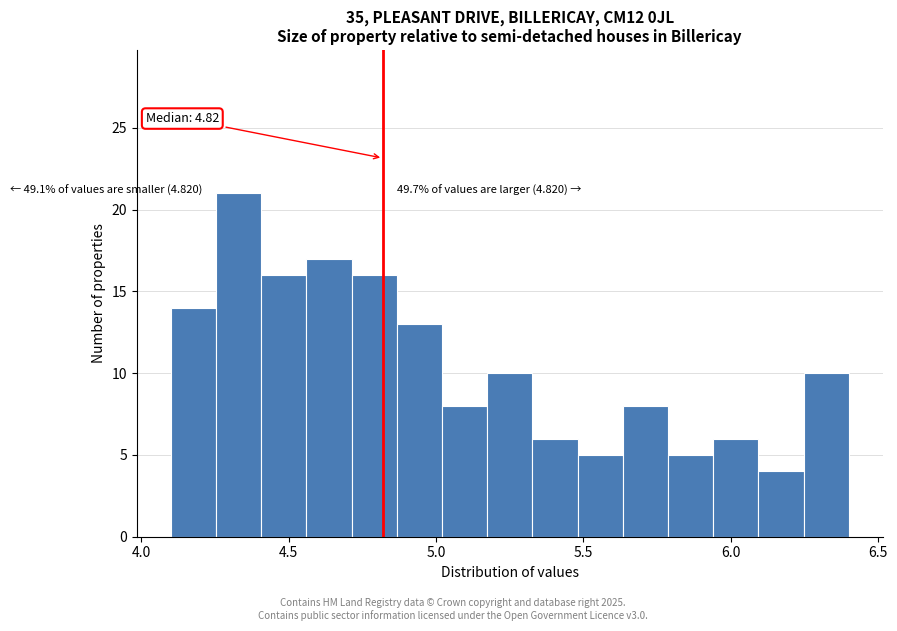

Around what value on the x-axis is the tallest bar? Give the approximate position of its centre, as read against the axis.

4.35